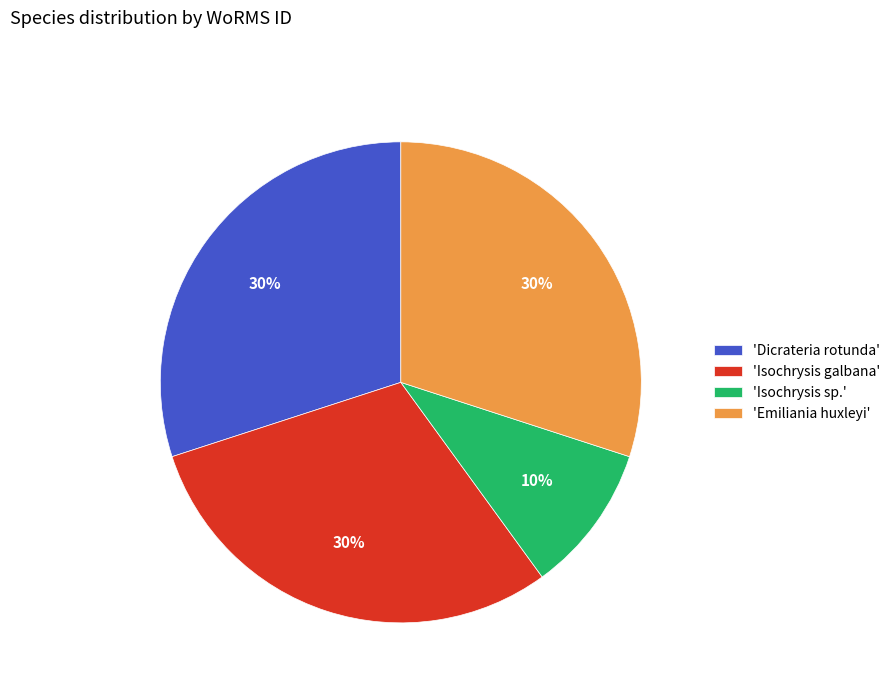

Combined, do 'Dicrateria rotunda' and 'Isochrysis galbana' account for over 50%?

Yes